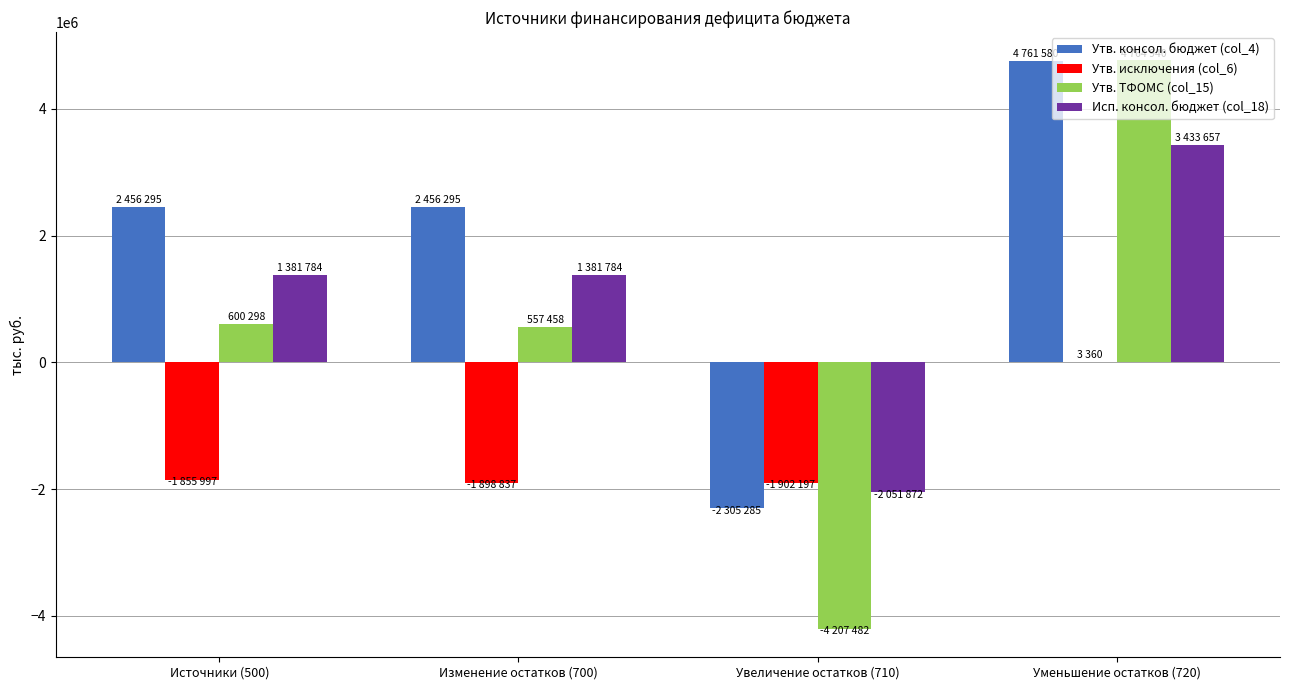

Which series has the largest total across all categories?

Утв. консол. бюджет (col_4)